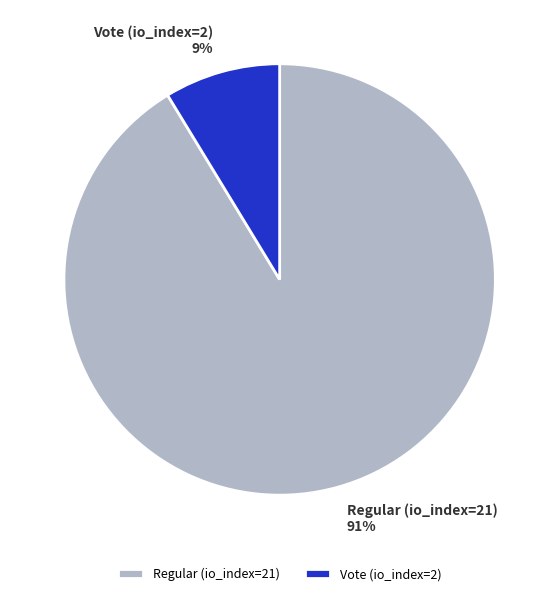

Is it true that Vote (io_index=2) is 16% of the pie?

False